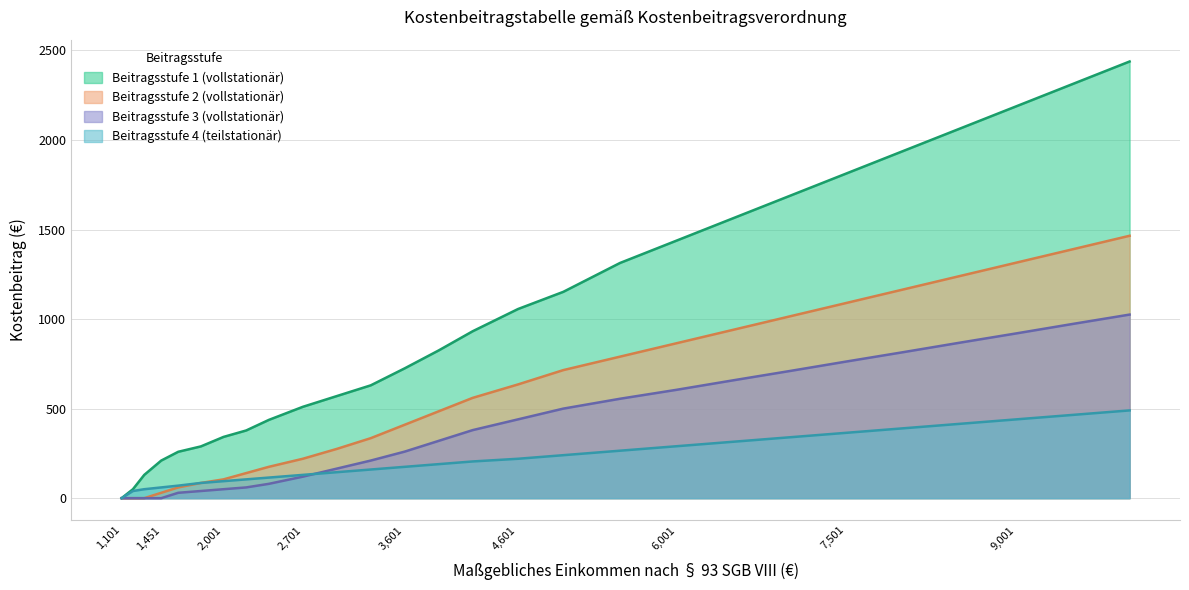

True or false: Beitragsstufe 4 (teilstationär) has more than 2 points higher than both neighbors.

False